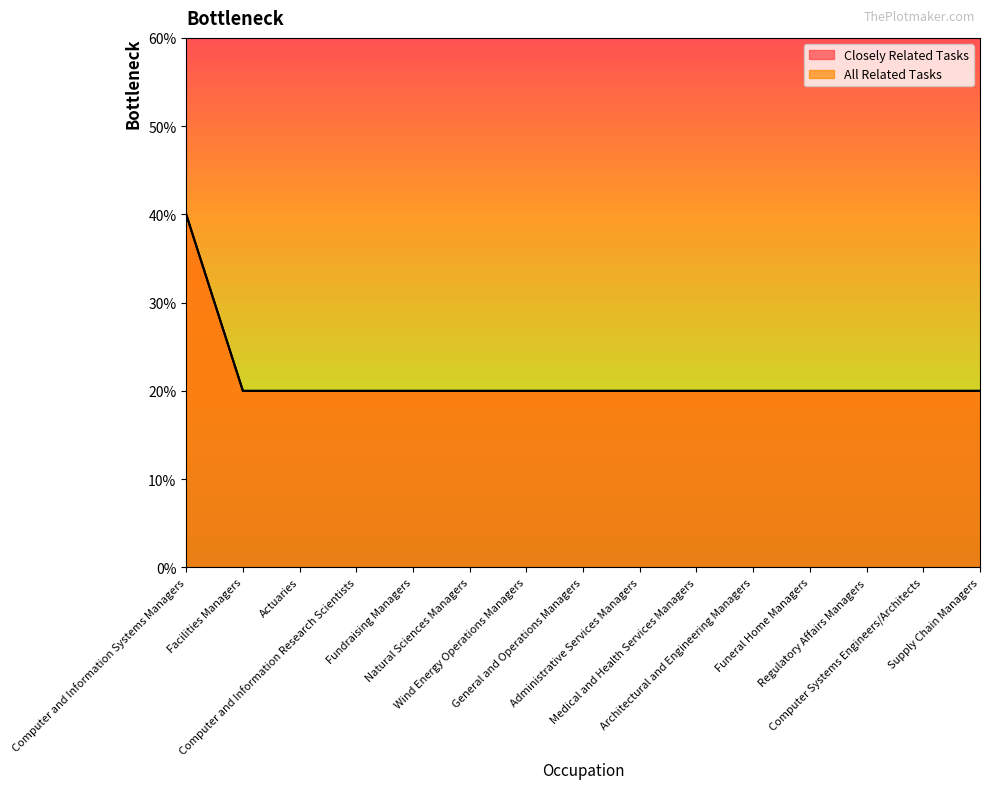

Which series has the largest total across all categories?

Closely Related Tasks